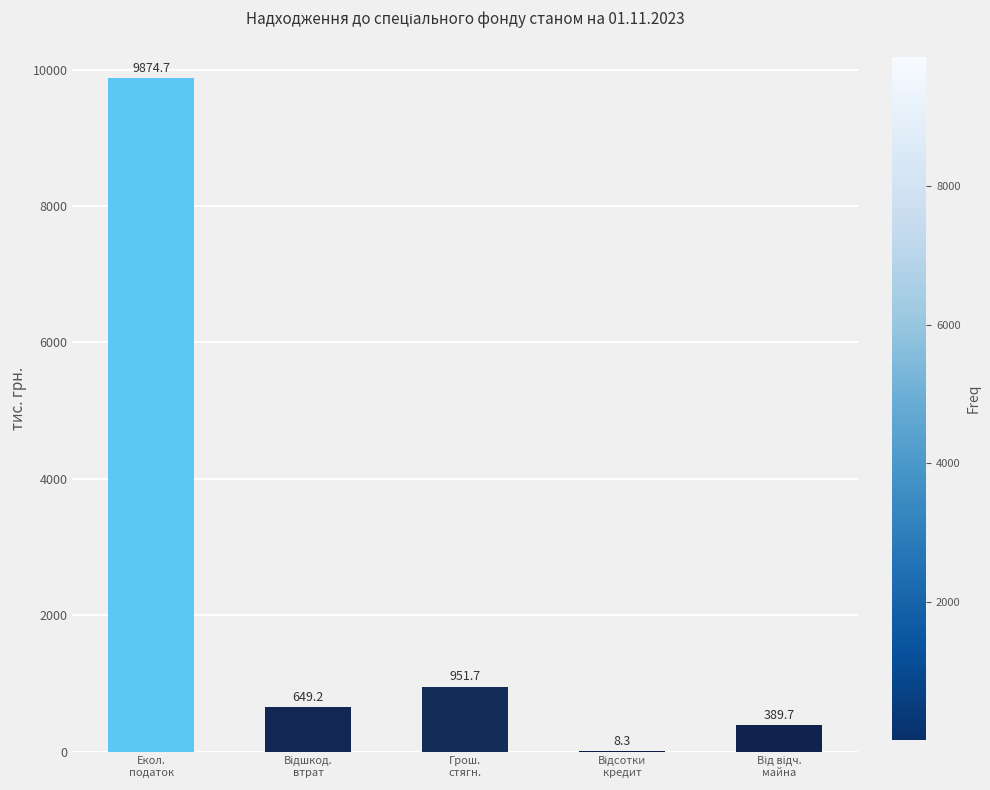

How many distinct data groups are displayed?

1